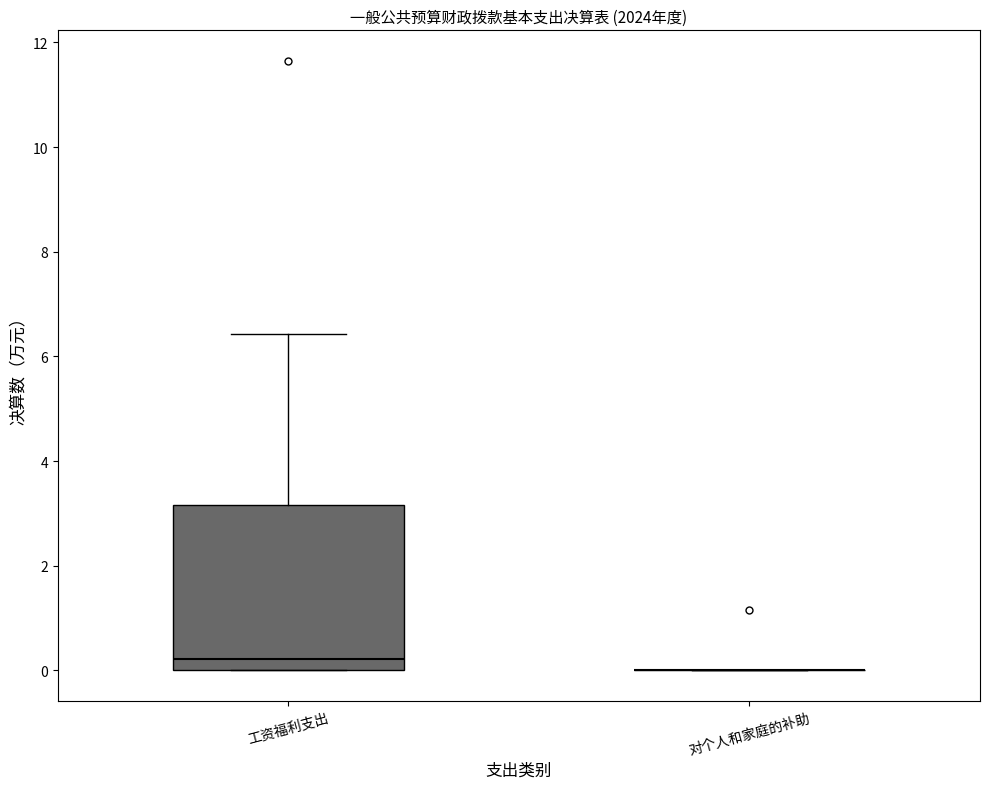

Where is the lower edge of the box for 工资福利支出 on the y-axis? The values are not printed on the chart, so give them approximately, as read against the axis.

0.0